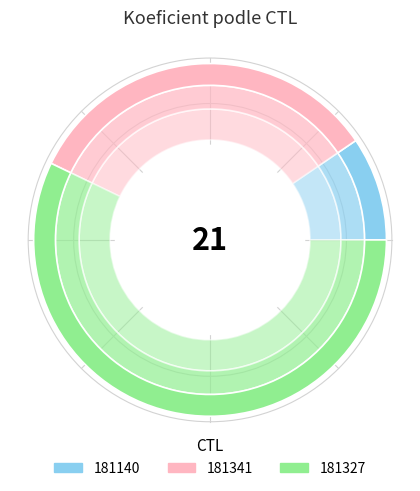

Which slice is the smallest?

181140